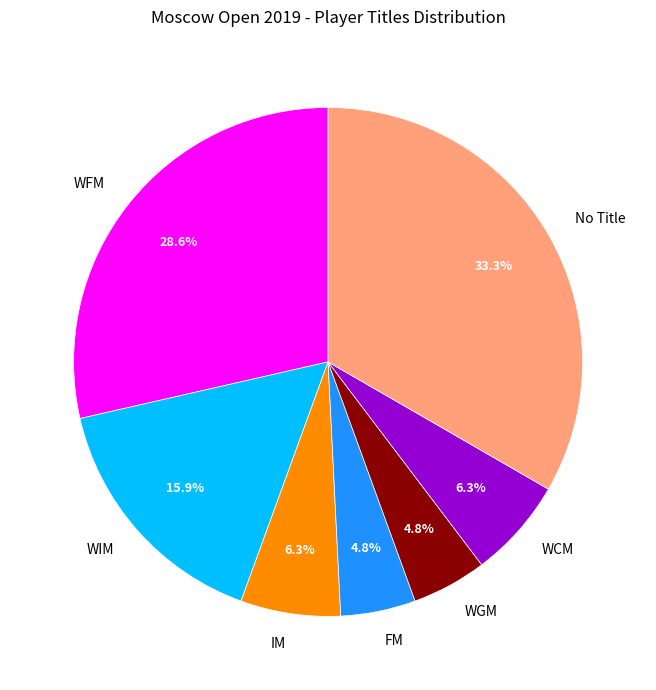

Is there a majority slice in this chart?

No